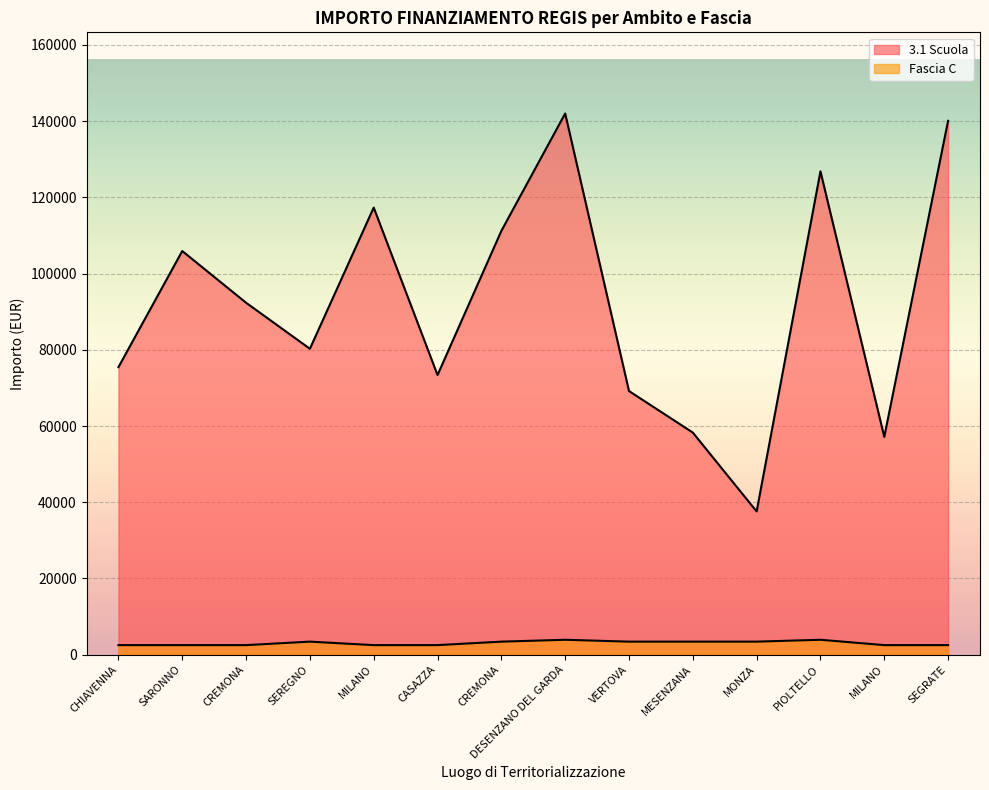

What is the difference between the highest and lowest values at MESENZANA?

54860.5